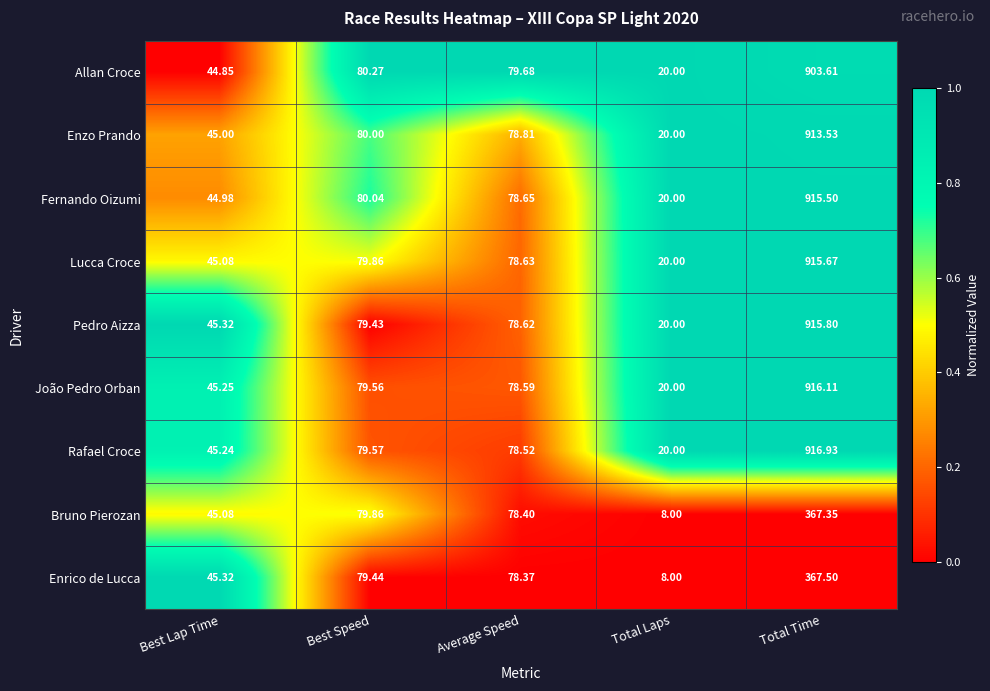

Where is Enzo Prando nearest to the value 466?

Best Speed